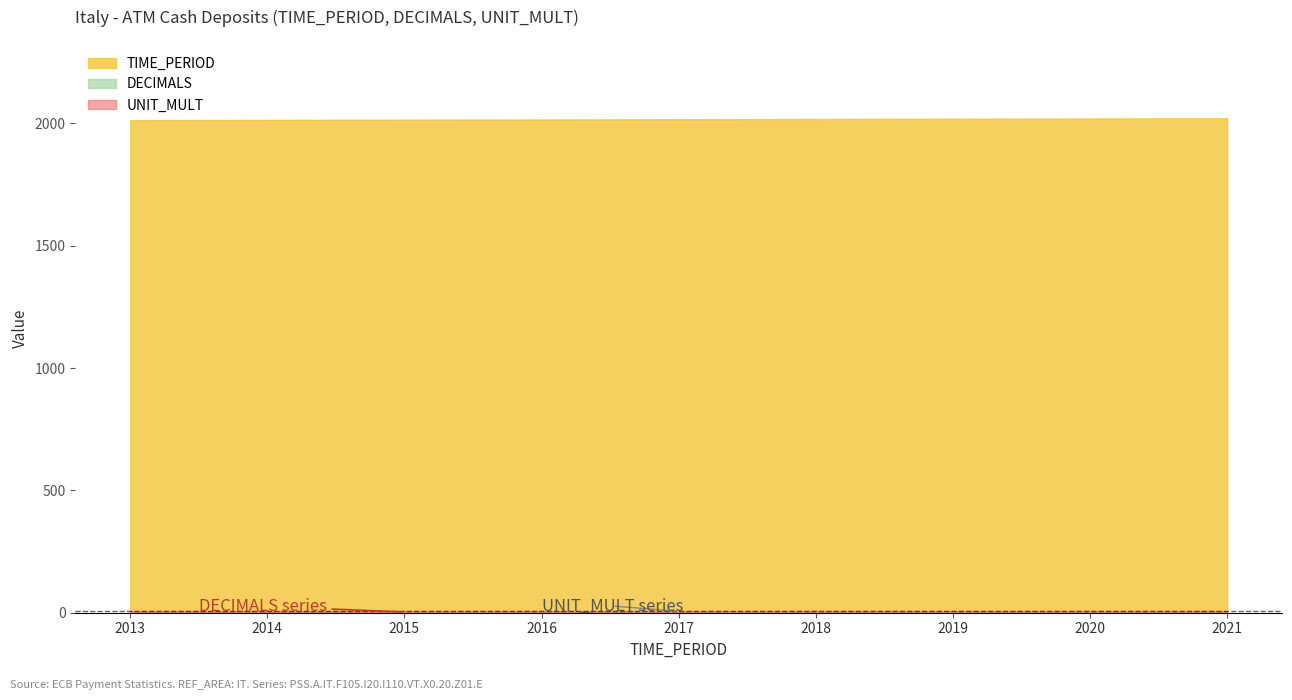

True or false: TIME_PERIOD and UNIT_MULT intersect in this chart.

False